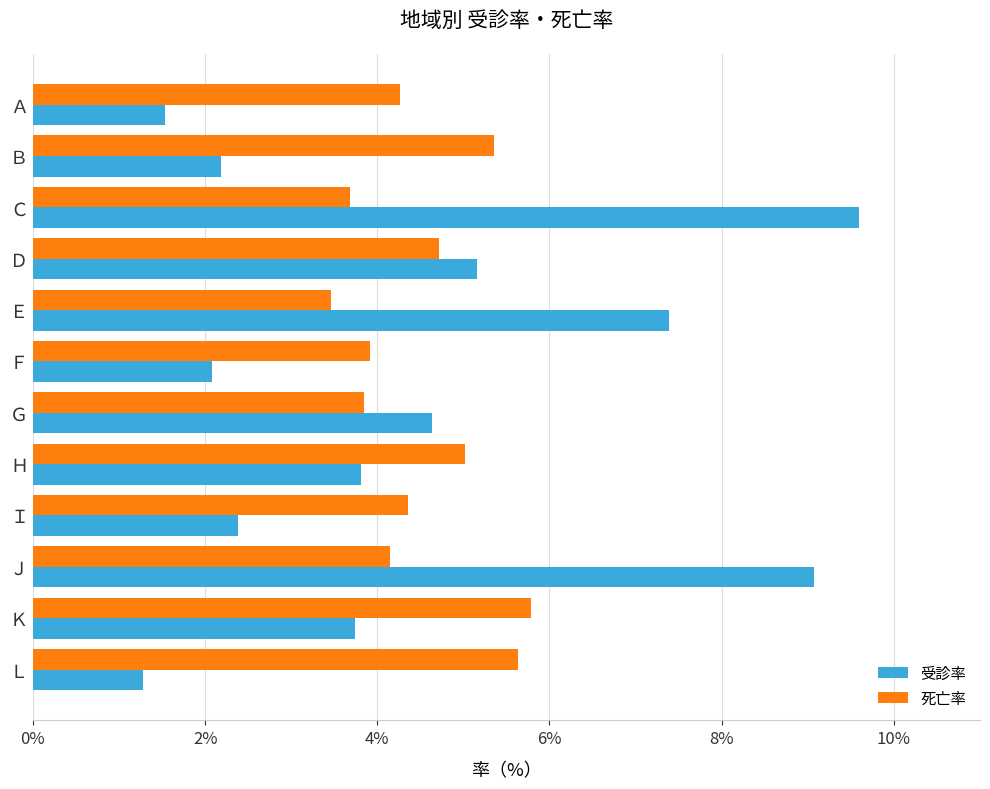

How many series are shown in this chart?

2